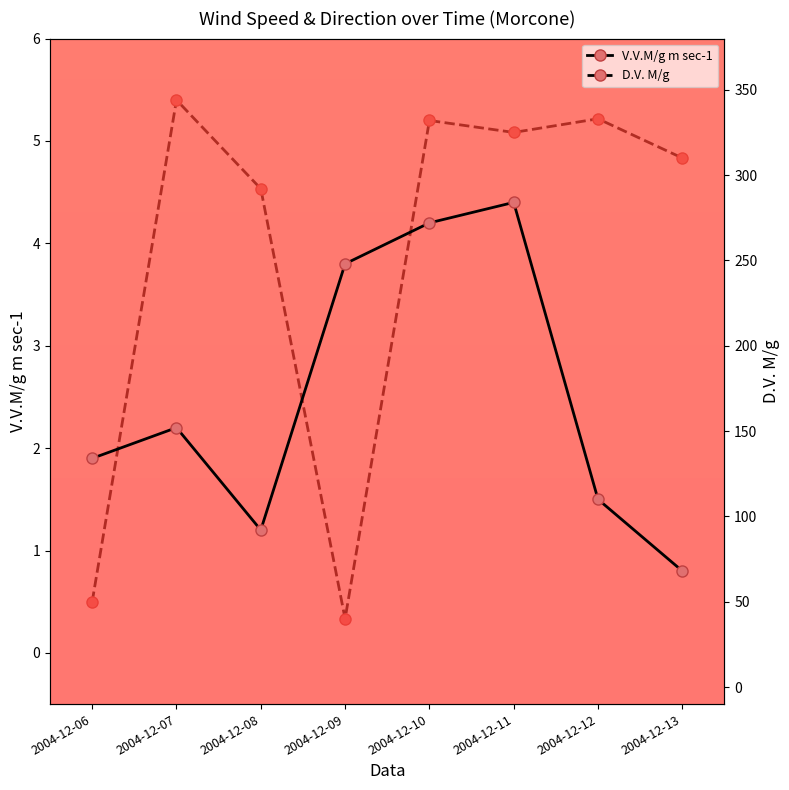

List the labels in order of V.V.M/g m sec-1 value, smallest first.

2004-12-13, 2004-12-08, 2004-12-12, 2004-12-06, 2004-12-07, 2004-12-09, 2004-12-10, 2004-12-11